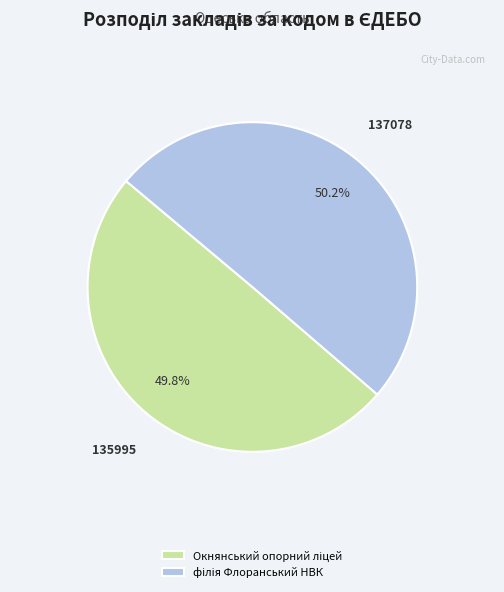

Is there a majority slice in this chart?

Yes